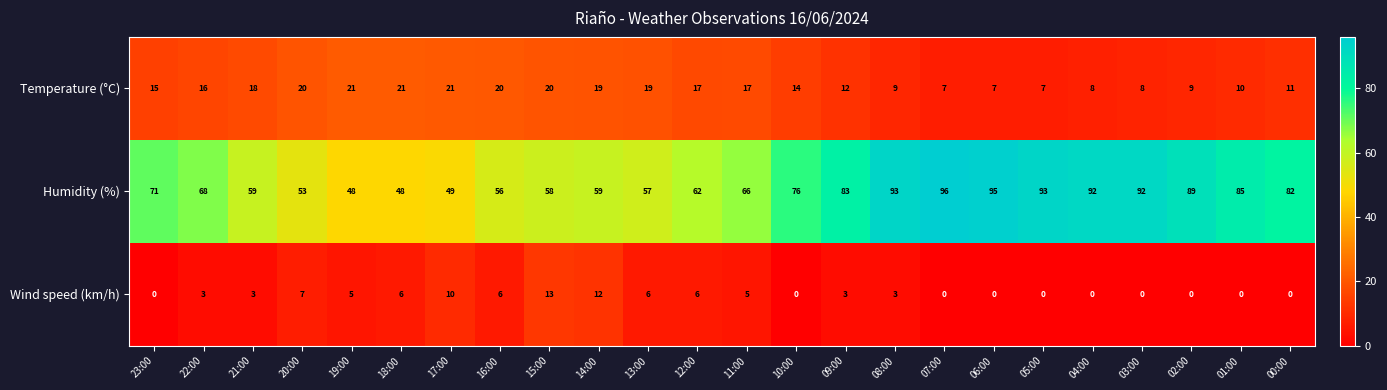

Where is Humidity (%) nearest to the value 72?

23:00